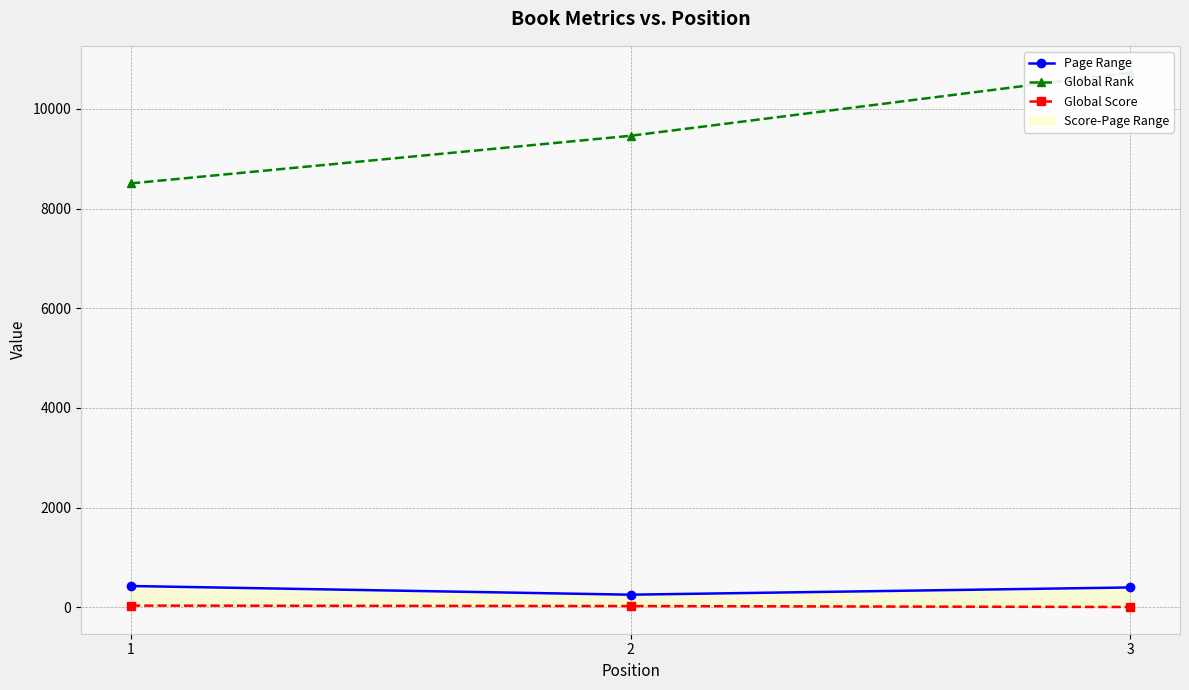

The value of Global Rank at 3 is 10728. True or false?

True